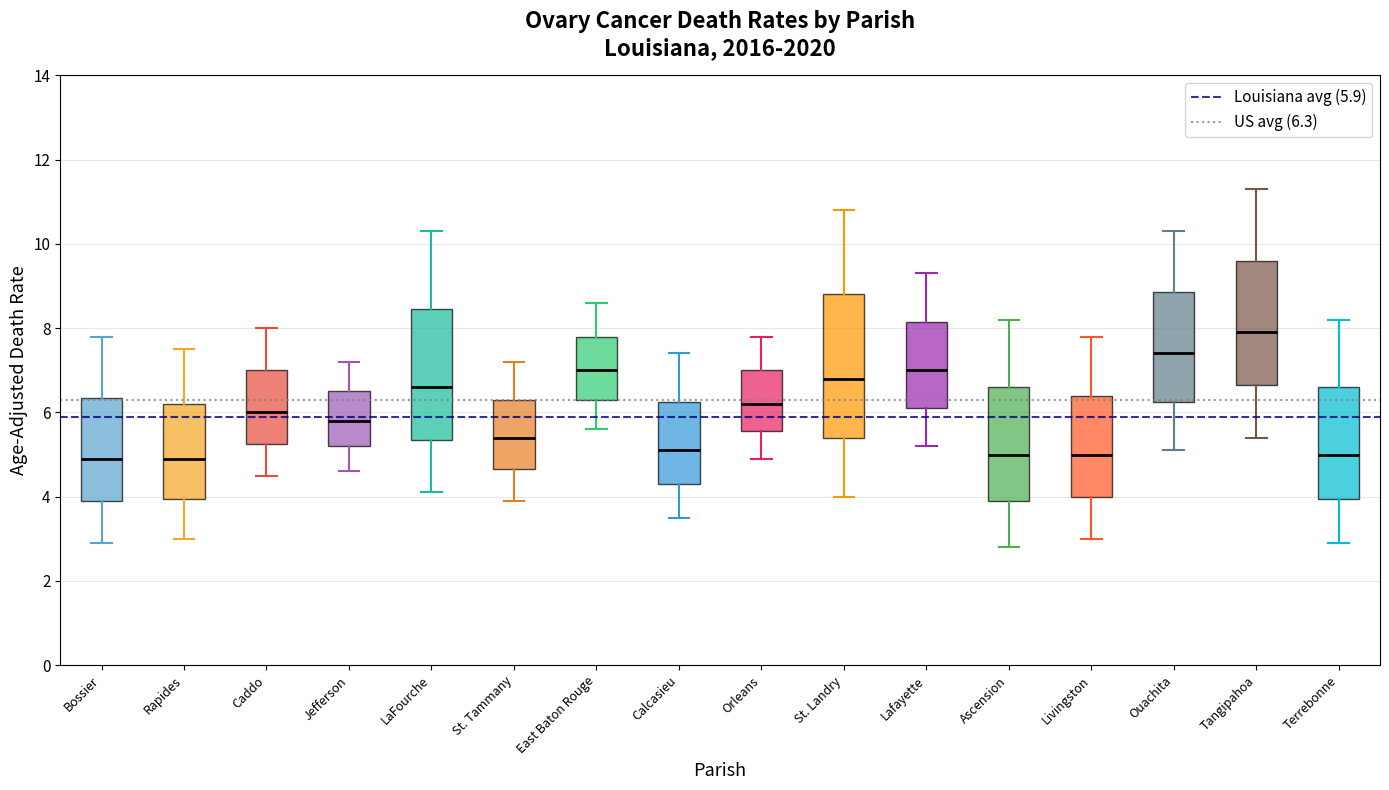

Reading left to right, transcribe this box plot: for each box, give where its median line is, the range the box spans, and where its two whiskers end, as read against the y-axis. The values are not printed on the chart, so give them approximately, as read against the axis.

Bossier: median 5.0, box 4.0 to 6.4, whiskers 3.0 to 7.8
Rapides: median 5.0, box 4.0 to 6.2, whiskers 3.0 to 7.6
Caddo: median 6.0, box 5.2 to 7.0, whiskers 4.6 to 8.0
Jefferson: median 5.8, box 5.2 to 6.6, whiskers 4.6 to 7.2
LaFourche: median 6.6, box 5.4 to 8.4, whiskers 4.2 to 10.4
St. Tammany: median 5.4, box 4.6 to 6.4, whiskers 4.0 to 7.2
East Baton Rouge: median 7.0, box 6.4 to 7.8, whiskers 5.6 to 8.6
Calcasieu: median 5.2, box 4.4 to 6.2, whiskers 3.6 to 7.4
Orleans: median 6.2, box 5.6 to 7.0, whiskers 5.0 to 7.8
St. Landry: median 6.8, box 5.4 to 8.8, whiskers 4.0 to 10.8
Lafayette: median 7.0, box 6.2 to 8.2, whiskers 5.2 to 9.4
Ascension: median 5.0, box 4.0 to 6.6, whiskers 2.8 to 8.2
Livingston: median 5.0, box 4.0 to 6.4, whiskers 3.0 to 7.8
Ouachita: median 7.4, box 6.2 to 8.8, whiskers 5.2 to 10.4
Tangipahoa: median 8.0, box 6.6 to 9.6, whiskers 5.4 to 11.4
Terrebonne: median 5.0, box 4.0 to 6.6, whiskers 3.0 to 8.2